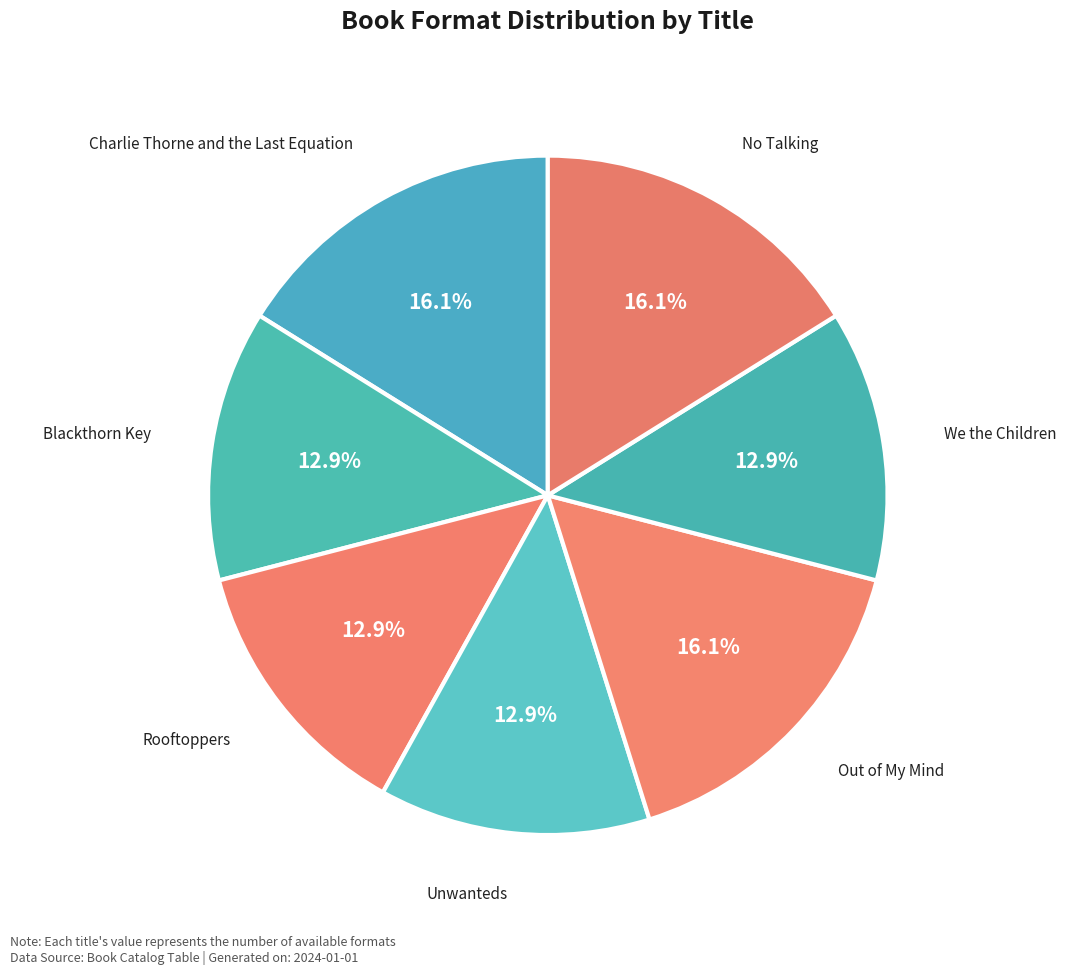

Rank the categories by value from lowest to highest.

Blackthorn Key, Rooftoppers, Unwanteds, We the Children, Charlie Thorne and the Last Equation, Out of My Mind, No Talking